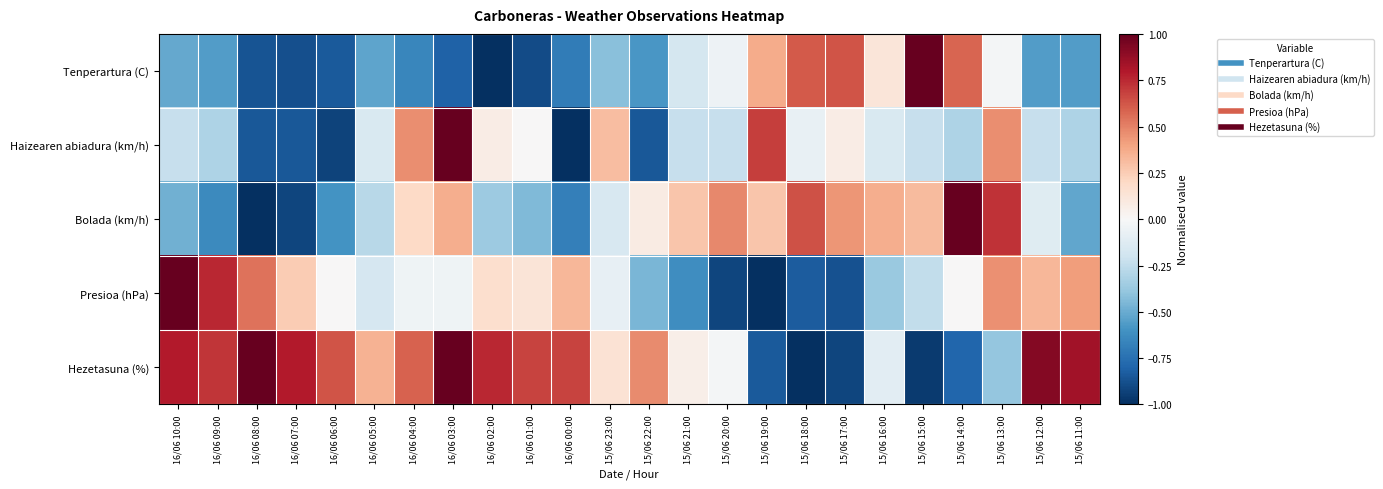

Reading right to left, list all the values displayed in this chart.

Tenperartura (C): 15/06 11:00=-0.6	15/06 12:00=-0.6	15/06 13:00=-0.0	15/06 14:00=0.6	15/06 15:00=1.0	15/06 16:00=0.1	15/06 17:00=0.6	15/06 18:00=0.6	15/06 19:00=0.4	15/06 20:00=-0.1	15/06 21:00=-0.2	15/06 22:00=-0.6	15/06 23:00=-0.4	16/06 00:00=-0.7	16/06 01:00=-0.9	16/06 02:00=-1.0	16/06 03:00=-0.8	16/06 04:00=-0.6	16/06 05:00=-0.5	16/06 06:00=-0.8	16/06 07:00=-0.9	16/06 08:00=-0.9	16/06 09:00=-0.6	16/06 10:00=-0.5
Haizearen abiadura (km/h): 15/06 11:00=-0.3	15/06 12:00=-0.2	15/06 13:00=0.5	15/06 14:00=-0.3	15/06 15:00=-0.2	15/06 16:00=-0.2	15/06 17:00=0.1	15/06 18:00=-0.1	15/06 19:00=0.7	15/06 20:00=-0.2	15/06 21:00=-0.2	15/06 22:00=-0.8	15/06 23:00=0.3	16/06 00:00=-1.0	16/06 01:00=0.0	16/06 02:00=0.1	16/06 03:00=1.0	16/06 04:00=0.5	16/06 05:00=-0.2	16/06 06:00=-0.9	16/06 07:00=-0.8	16/06 08:00=-0.8	16/06 09:00=-0.3	16/06 10:00=-0.2
Bolada (km/h): 15/06 11:00=-0.5	15/06 12:00=-0.1	15/06 13:00=0.7	15/06 14:00=1.0	15/06 15:00=0.3	15/06 16:00=0.4	15/06 17:00=0.4	15/06 18:00=0.6	15/06 19:00=0.3	15/06 20:00=0.5	15/06 21:00=0.3	15/06 22:00=0.1	15/06 23:00=-0.2	16/06 00:00=-0.7	16/06 01:00=-0.4	16/06 02:00=-0.4	16/06 03:00=0.4	16/06 04:00=0.2	16/06 05:00=-0.3	16/06 06:00=-0.6	16/06 07:00=-0.9	16/06 08:00=-1.0	16/06 09:00=-0.6	16/06 10:00=-0.5
Presioa (hPa): 15/06 11:00=0.4	15/06 12:00=0.3	15/06 13:00=0.5	15/06 14:00=0.0	15/06 15:00=-0.2	15/06 16:00=-0.4	15/06 17:00=-0.9	15/06 18:00=-0.8	15/06 19:00=-1.0	15/06 20:00=-0.9	15/06 21:00=-0.6	15/06 22:00=-0.5	15/06 23:00=-0.1	16/06 00:00=0.3	16/06 01:00=0.1	16/06 02:00=0.2	16/06 03:00=-0.0	16/06 04:00=-0.0	16/06 05:00=-0.2	16/06 06:00=0.0	16/06 07:00=0.3	16/06 08:00=0.5	16/06 09:00=0.8	16/06 10:00=1.0
Hezetasuna (%): 15/06 11:00=0.8	15/06 12:00=0.9	15/06 13:00=-0.4	15/06 14:00=-0.8	15/06 15:00=-1.0	15/06 16:00=-0.1	15/06 17:00=-0.9	15/06 18:00=-1.0	15/06 19:00=-0.8	15/06 20:00=-0.0	15/06 21:00=0.1	15/06 22:00=0.5	15/06 23:00=0.1	16/06 00:00=0.7	16/06 01:00=0.7	16/06 02:00=0.8	16/06 03:00=1.0	16/06 04:00=0.6	16/06 05:00=0.3	16/06 06:00=0.6	16/06 07:00=0.8	16/06 08:00=1.0	16/06 09:00=0.7	16/06 10:00=0.8